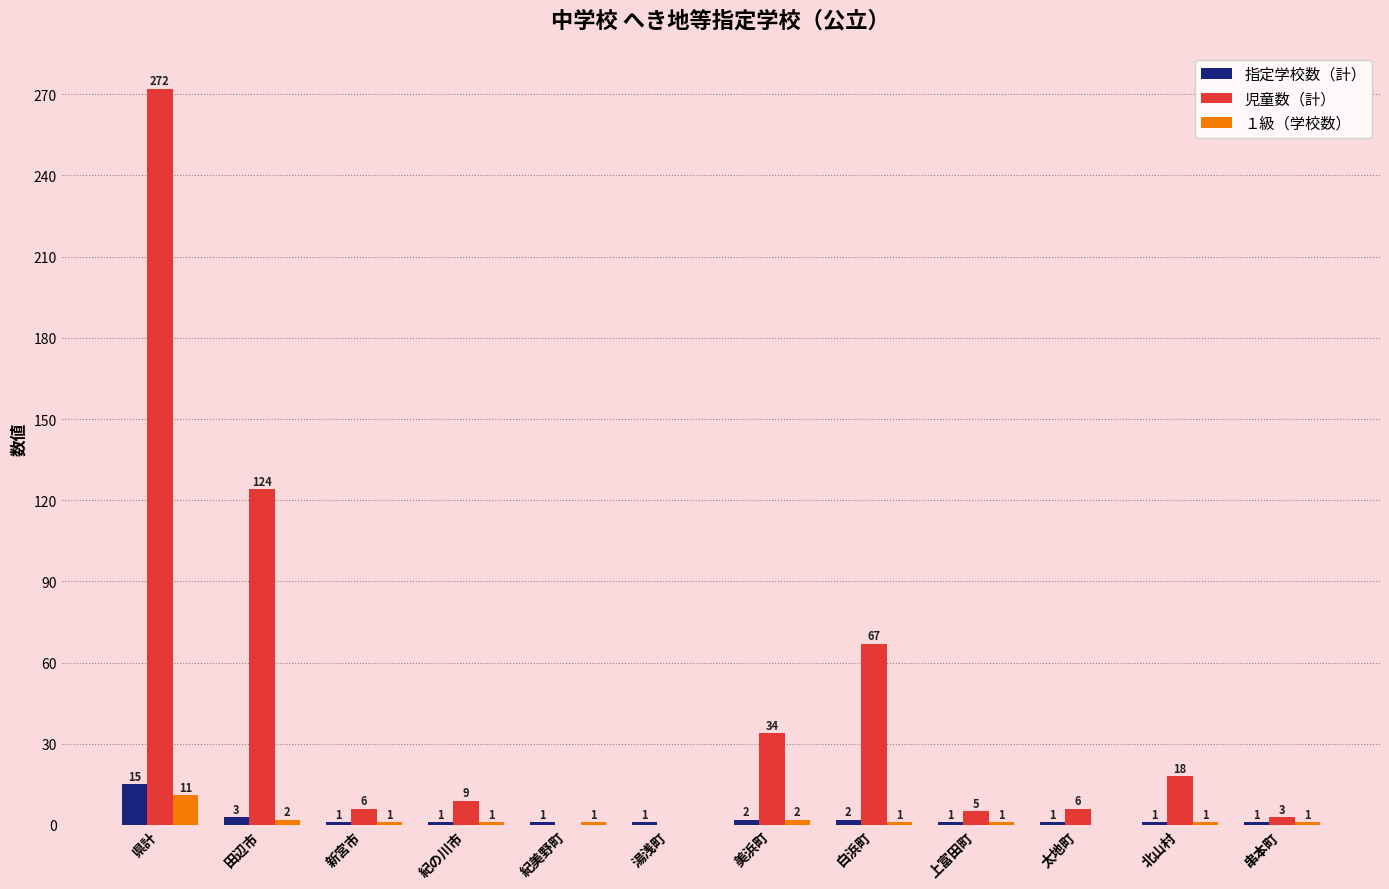

The value of 児童数（計） at 白浜町 is 111. True or false?

False